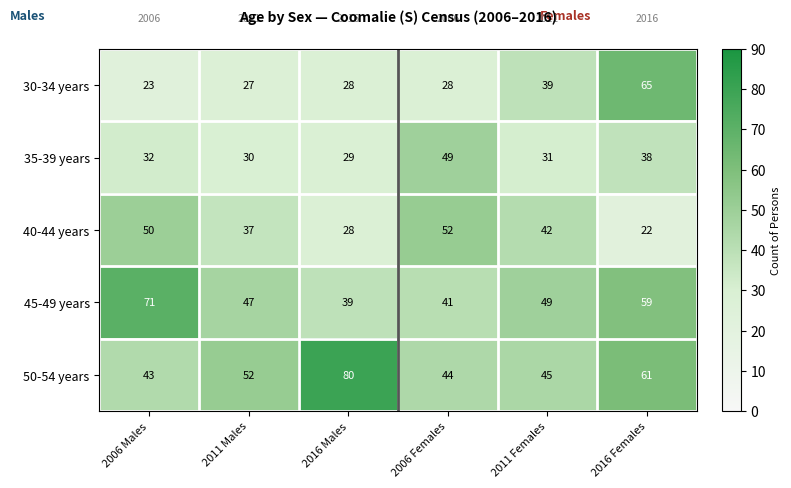

What is the average value of the 35-39 years series?

35